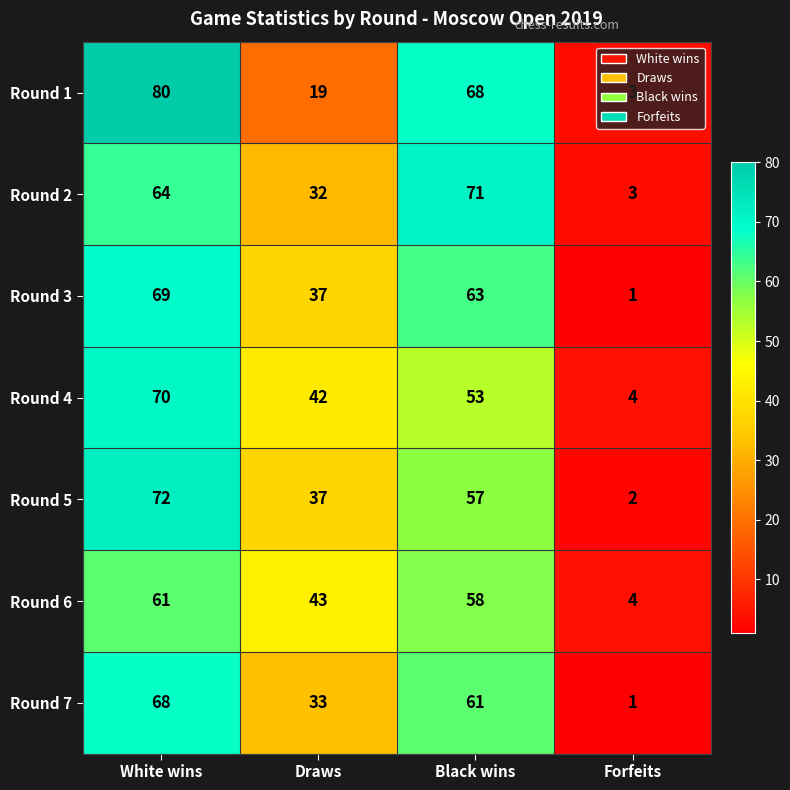

List the series in order of their peak value, lowest first.

Round 6, Round 7, Round 3, Round 4, Round 2, Round 5, Round 1